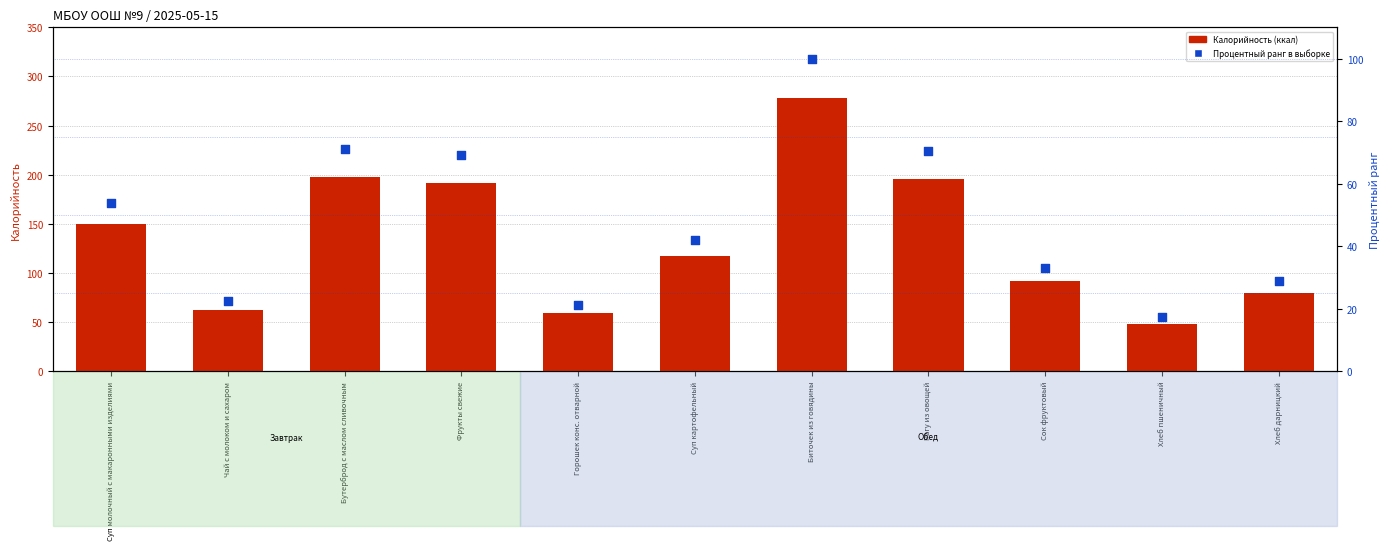

At how many categories does at least one series exceed 96?

6